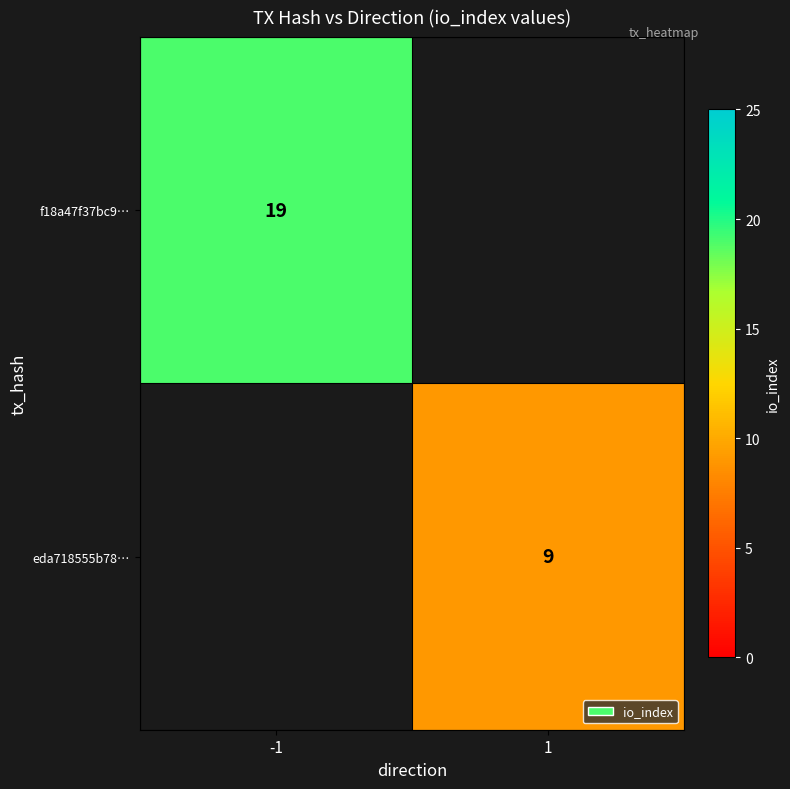

Is it true that f18a47f37bc9… equals 9 at -1?

False